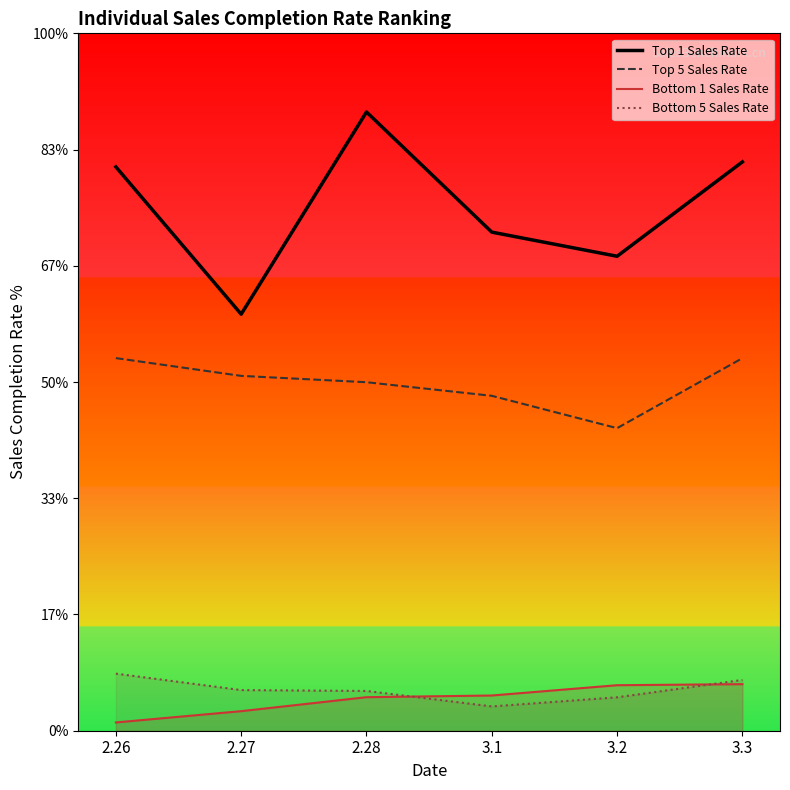

At which label does Top 1 Sales Rate first exceed 485?

2.26